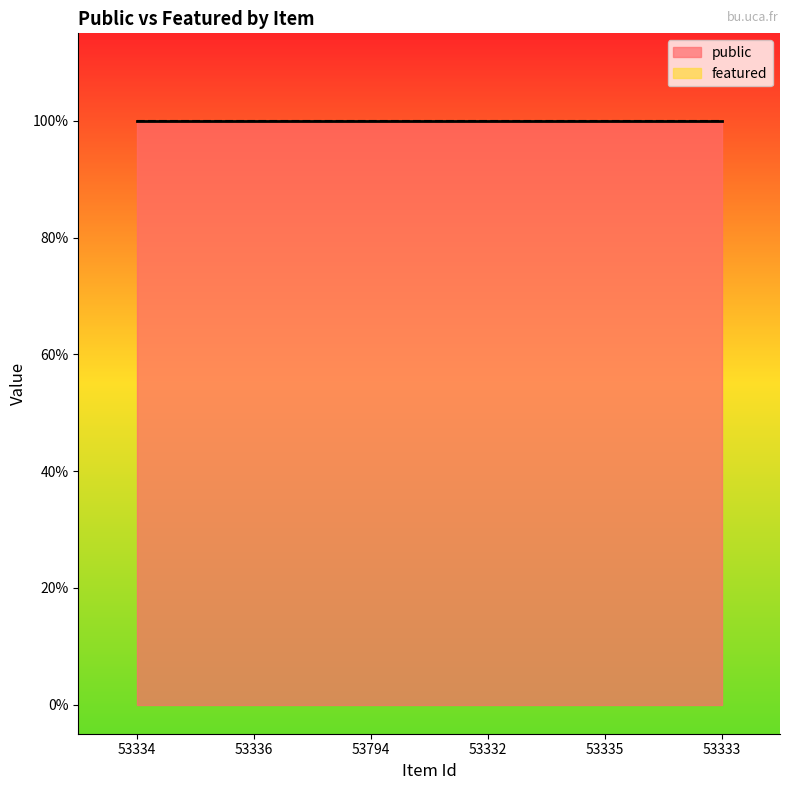

Rank the series by their maximum value, from lowest to highest.

featured, public